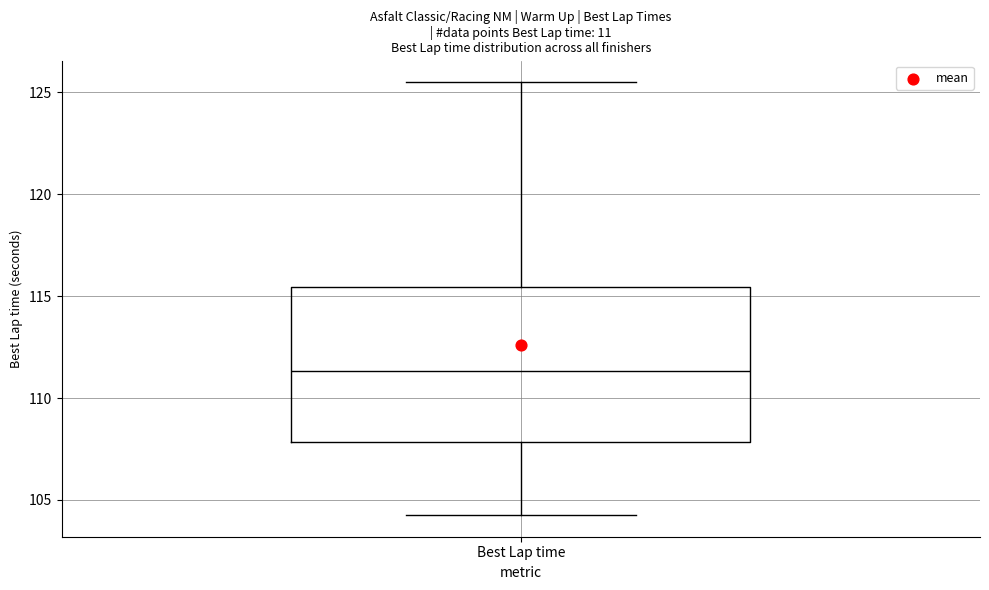

Read this box plot against the y-axis: the position of the median line, the range covered by the box, and the ends of both whiskers. The values are not printed on the chart, so give them approximately, as read against the axis.

median 111.5, box 108.0 to 115.5, whiskers 104.5 to 125.5